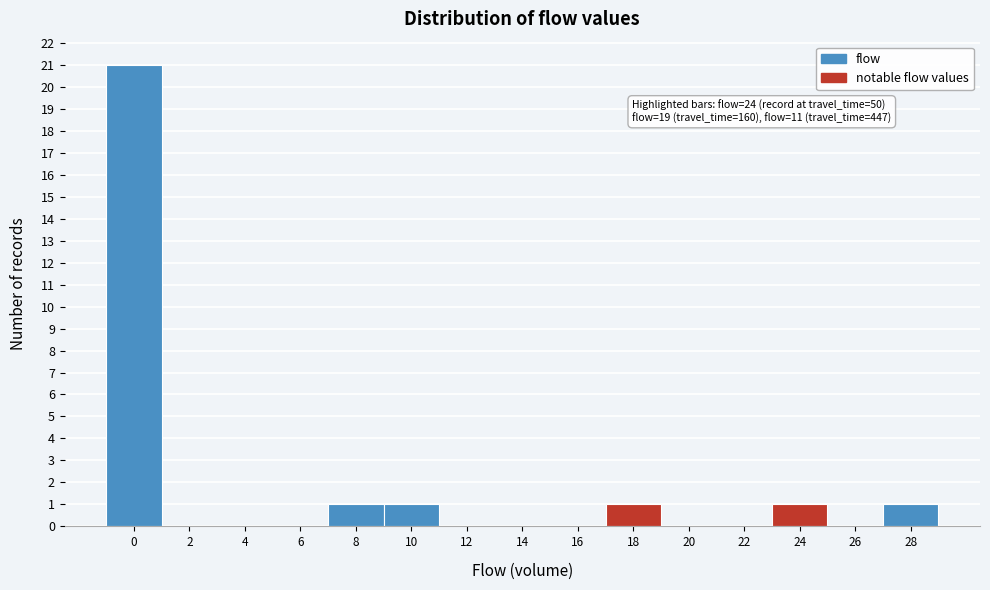

Reading right to left, list all the values displayed in this chart.

28=1	26=0	24=1	22=0	20=0	18=1	16=0	14=0	12=0	10=1	8=1	6=0	4=0	2=0	0=21